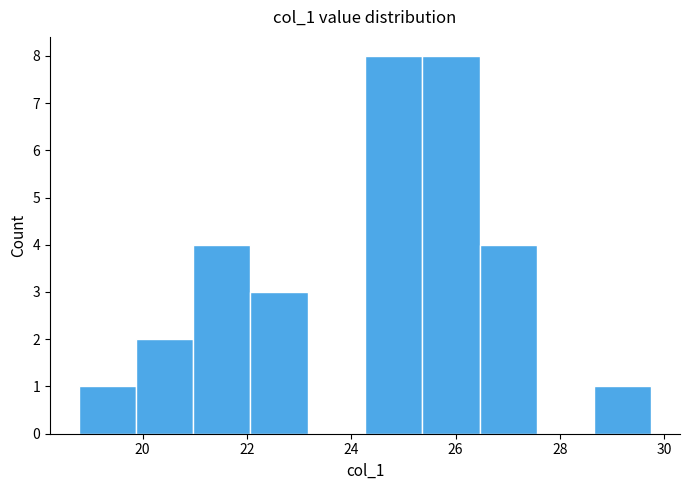

Reading left to right, transcribe this chart: for each bar, give the range it covers on the x-axis and its height. Neither the bar edges nor the heights are printed on the chart, so give them approximately, as read against the axes.

18.8 to 19.8: 1
19.8 to 21.0: 2
21.0 to 22.0: 4
22.0 to 23.2: 3
23.2 to 24.2: 0
24.2 to 25.4: 8
25.4 to 26.4: 8
26.4 to 27.6: 4
27.6 to 28.6: 0
28.6 to 29.8: 1